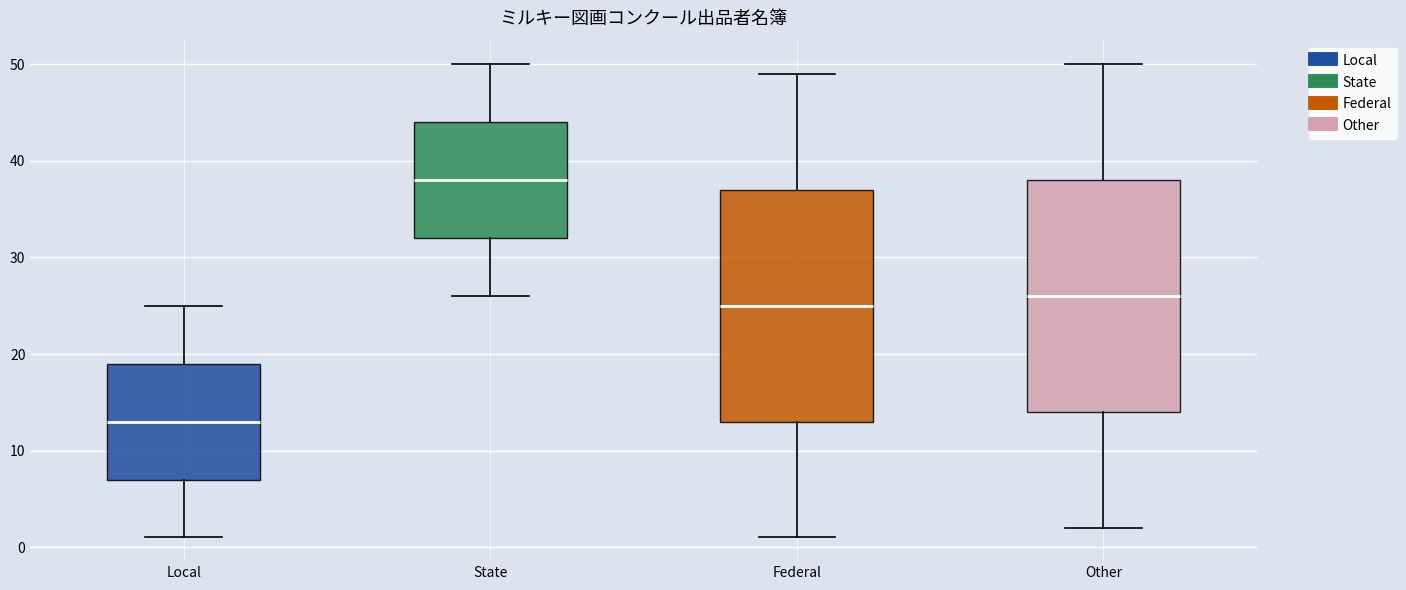

Which box has the lowest median line?

Local